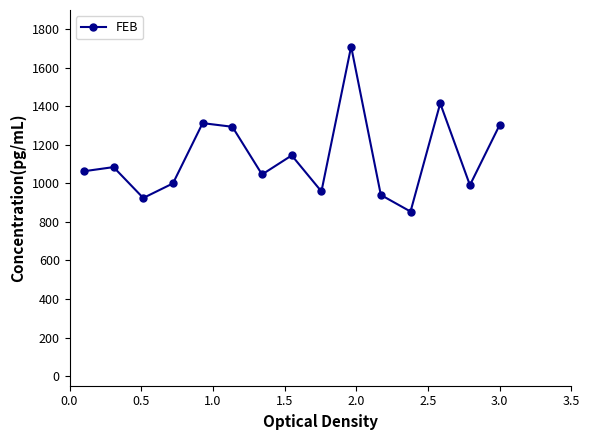

True or false: the data has more than 1 interior local peaks.

True